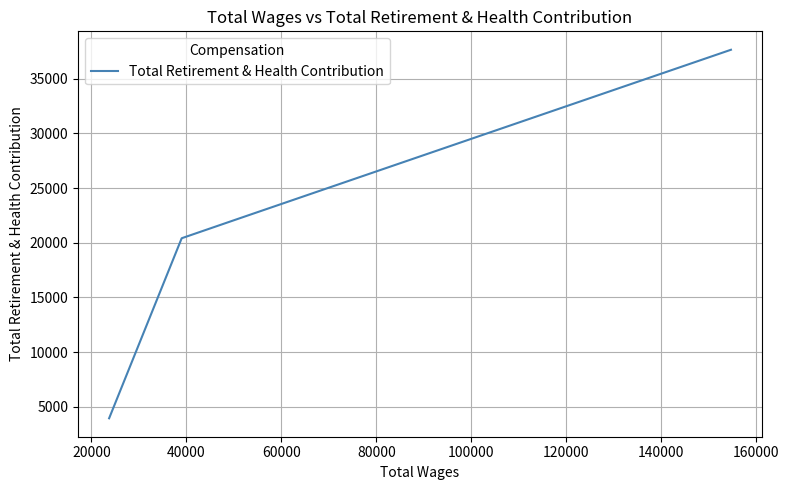

What is the difference between the maximum and minimum values?

33676